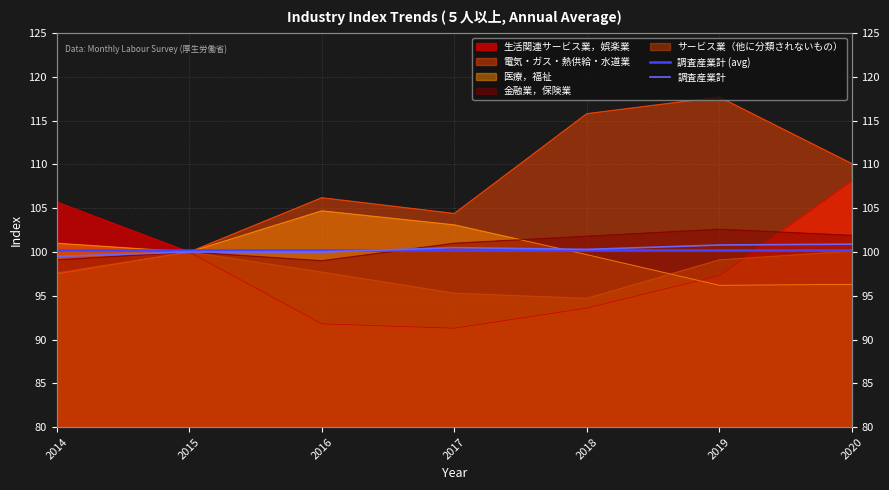

Where is the first local minimum for 生活関連サービス業，娯楽業?

2017